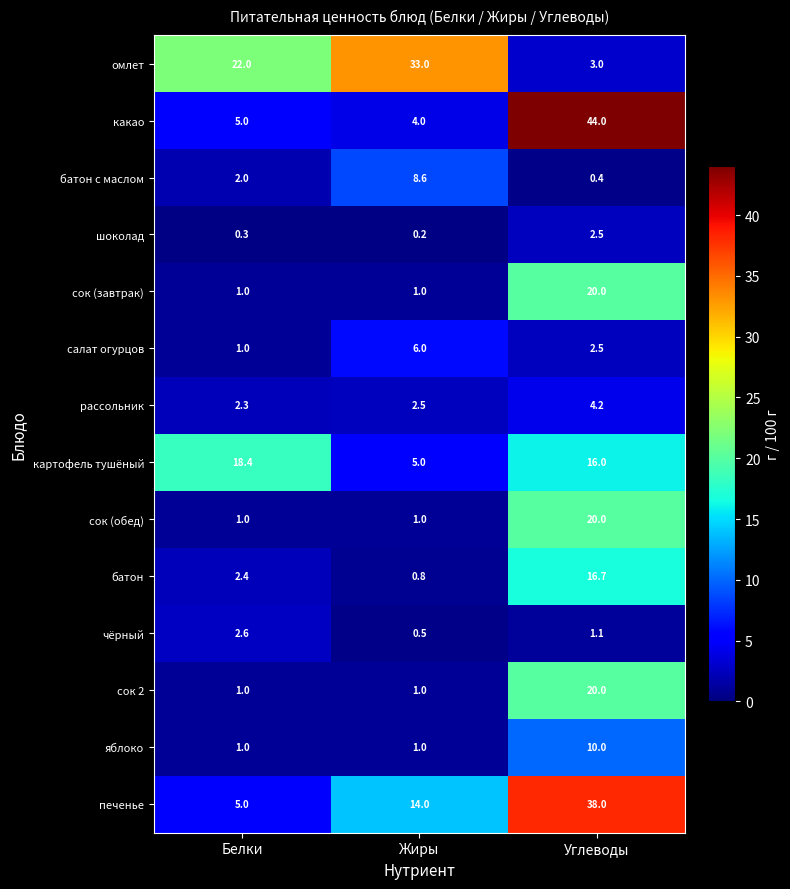

Where does the чёрный series first go above 1?

Белки